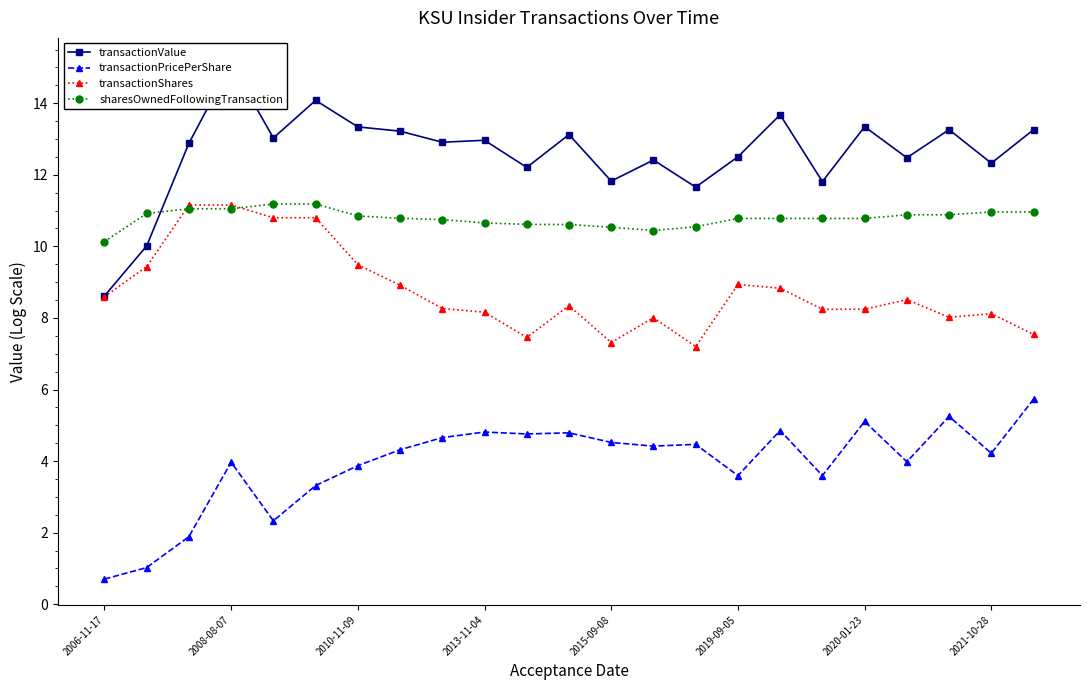

True or false: transactionShares has a value of 5.2 at 17.

False